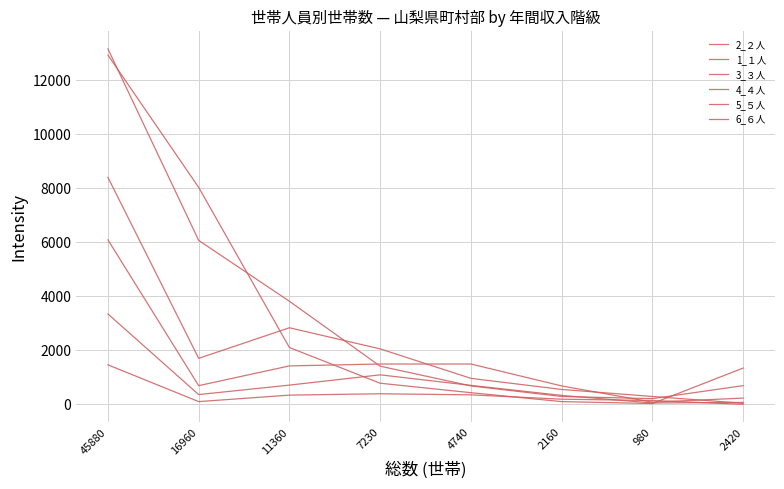

True or false: 2_２人 has a value of 2520 at 11360.

False